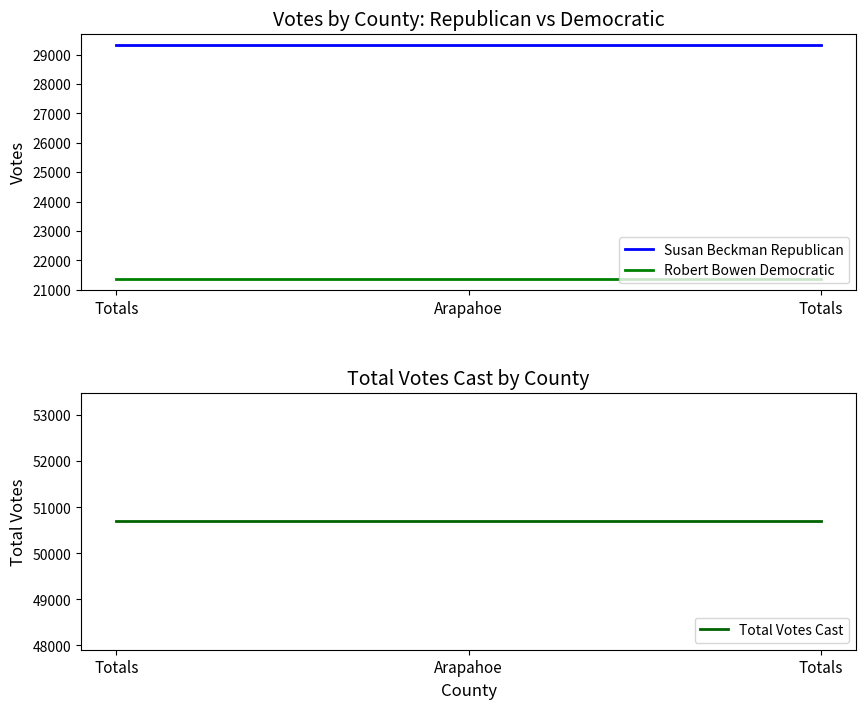

Between Totals and Totals, which is larger?

Totals